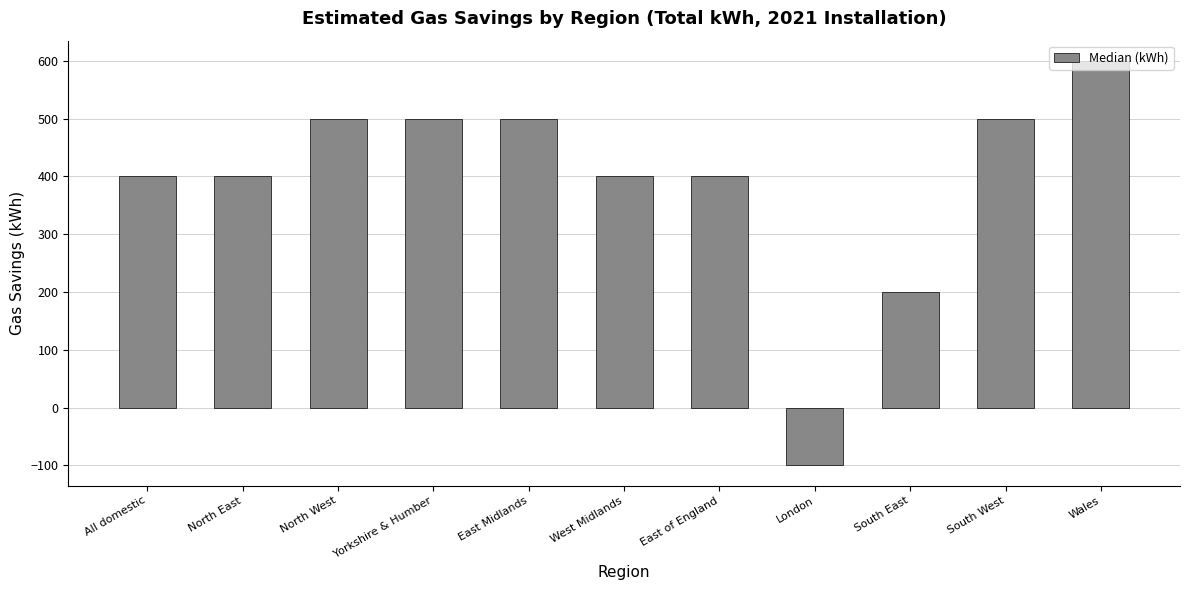

Reading right to left, list all the values displayed in this chart.

600	500	200	-100	400	400	500	500	500	400	400